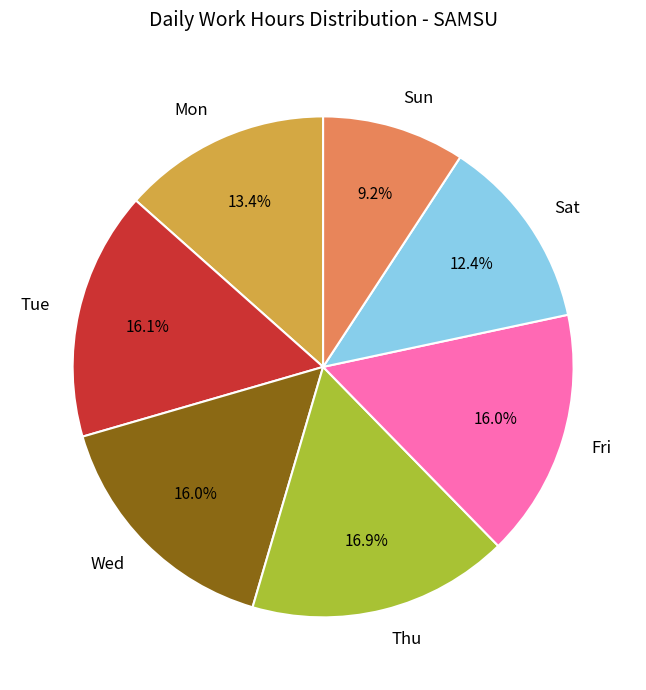

Between Sun and Tue, which is larger?

Tue